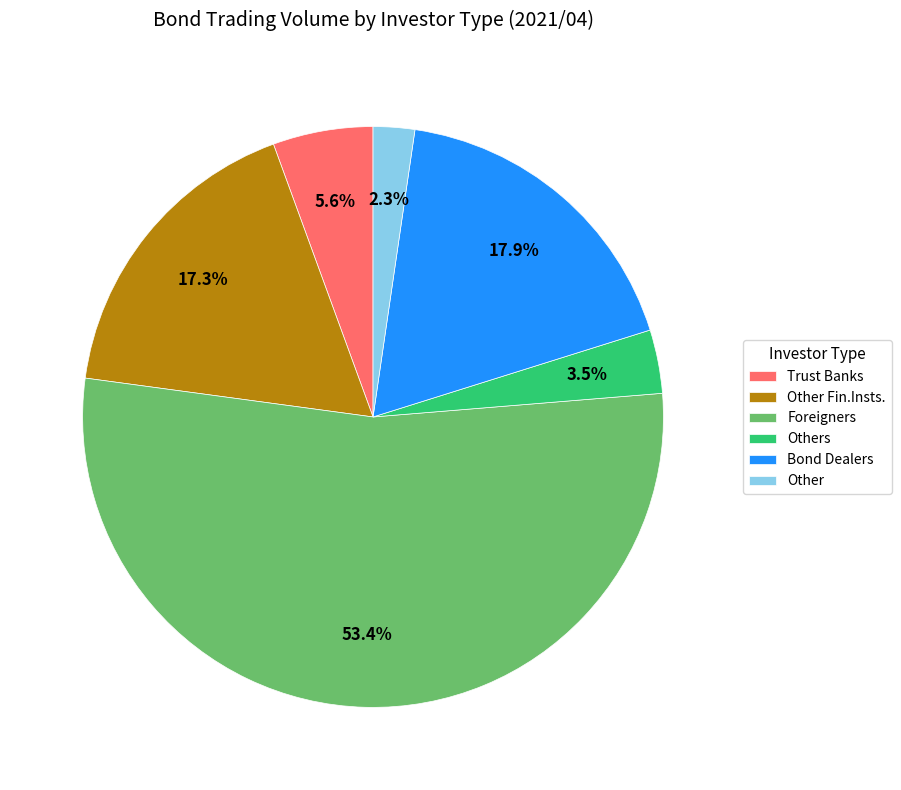

Which slice is the smallest?

Other